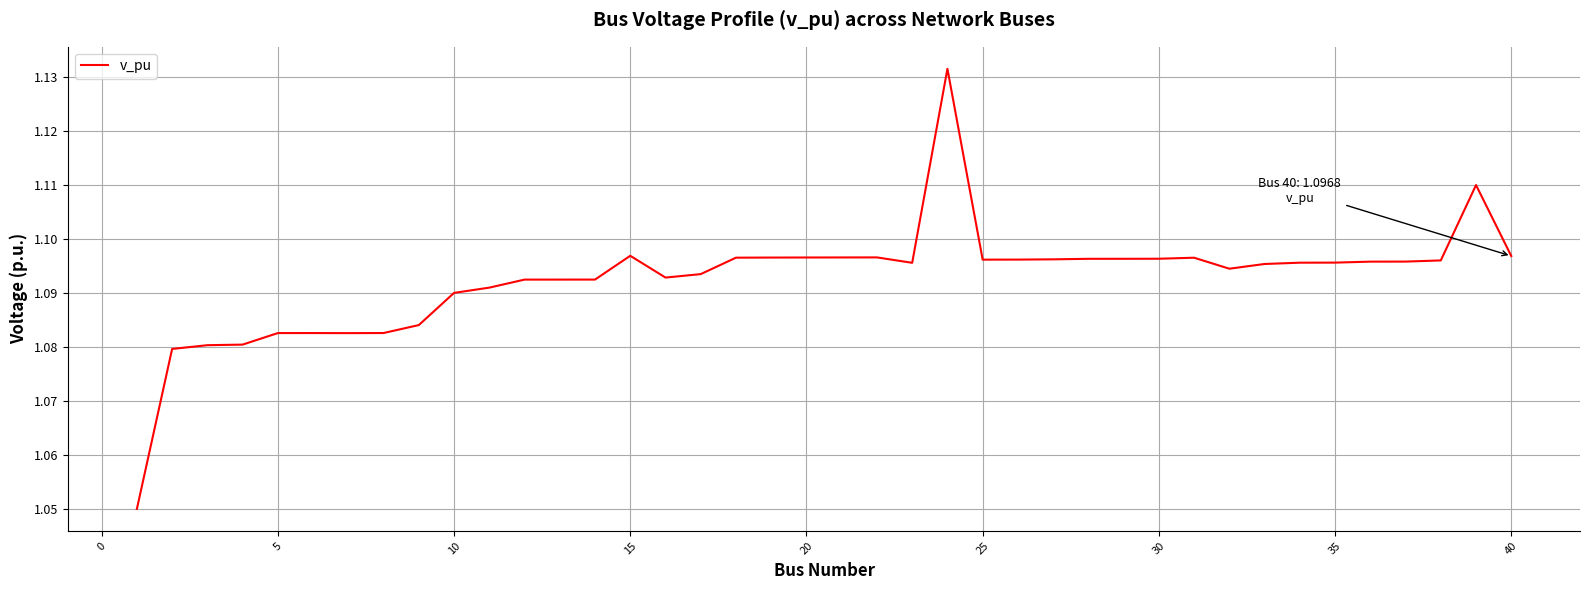

True or false: the data has more than 2 interior local peaks.

True